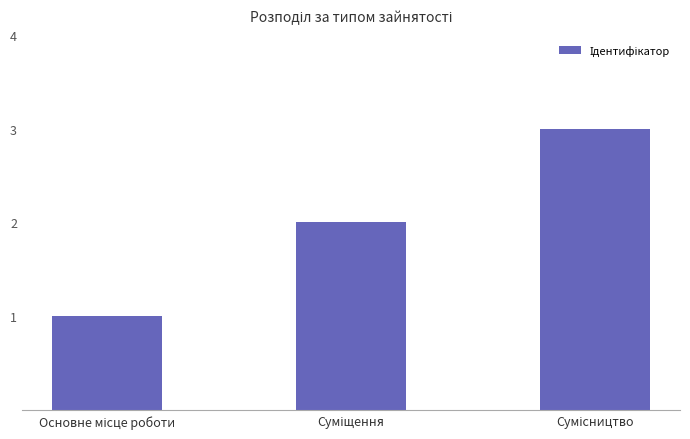

What is the difference between the maximum and minimum values?

2